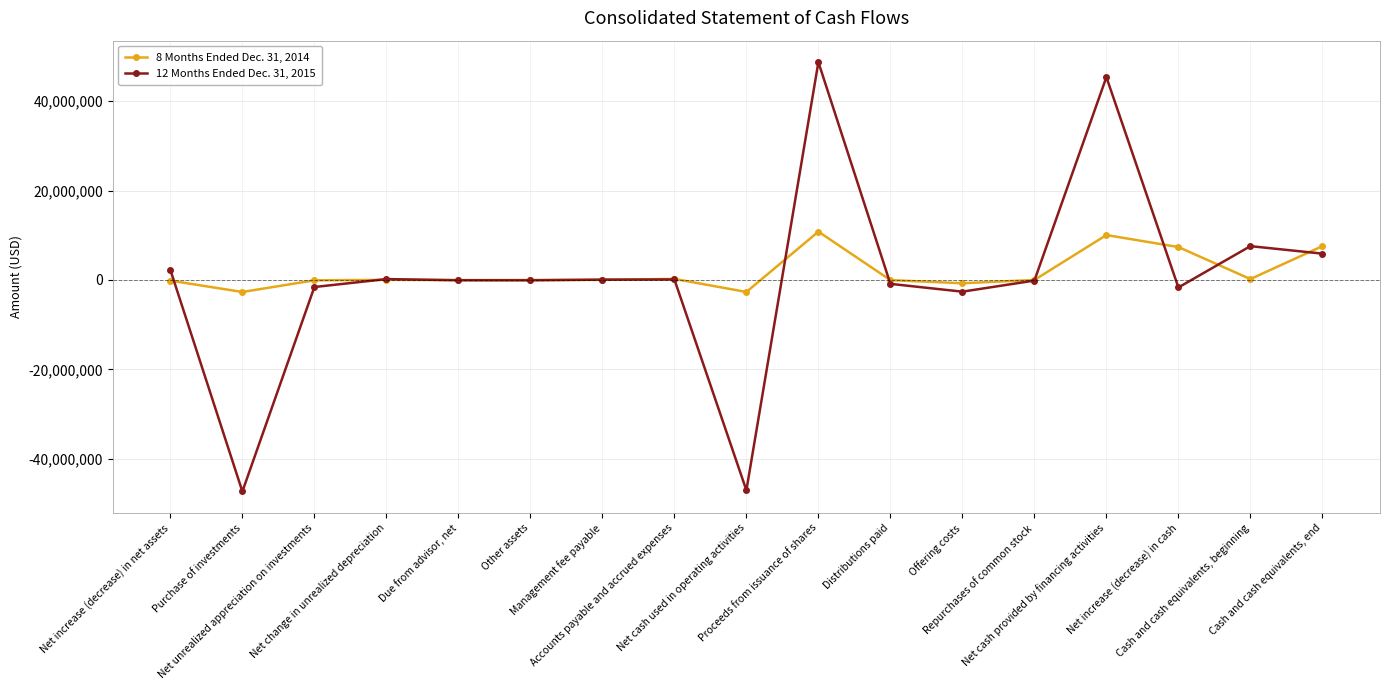

The 8 Months Ended Dec. 31, 2014 series shows -1000 at Repurchases of common stock. True or false?

True